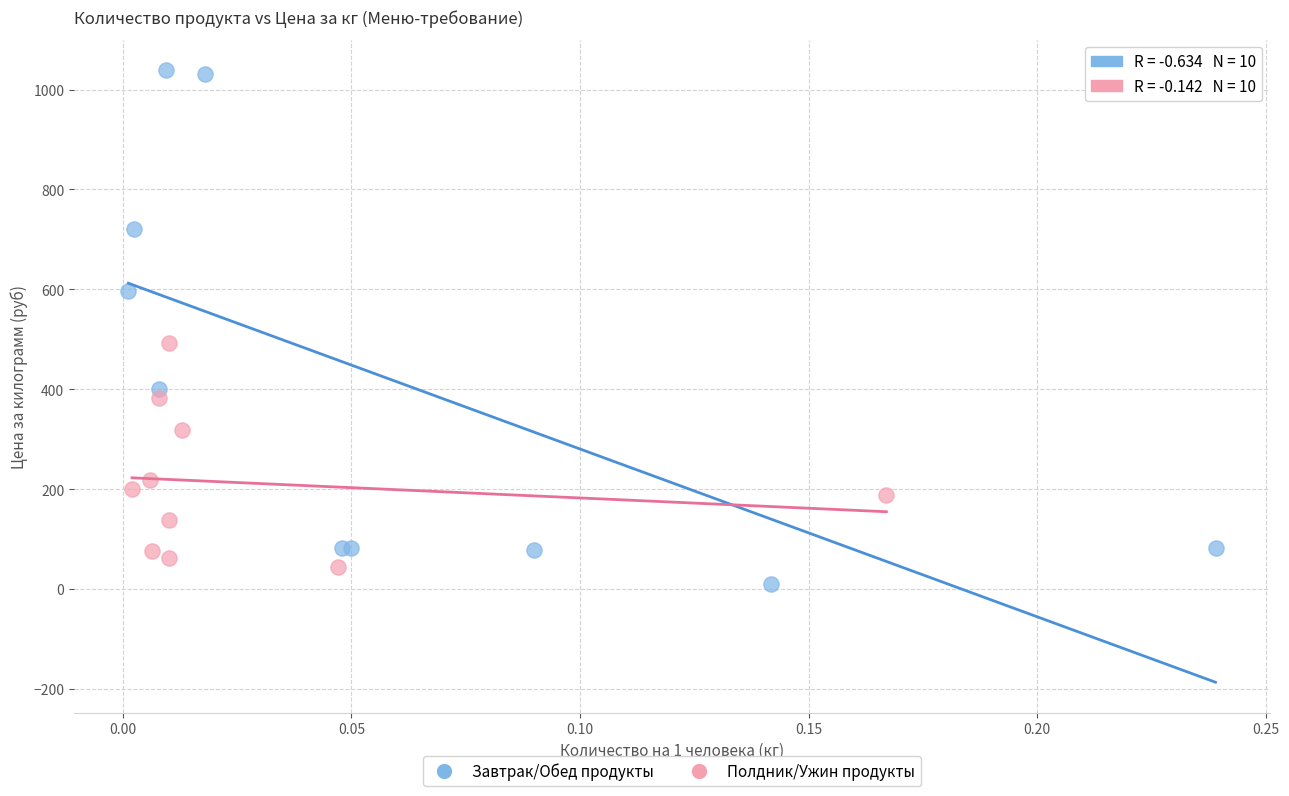

Which series reaches the maximum Y coordinate?

Завтрак/Обед продукты